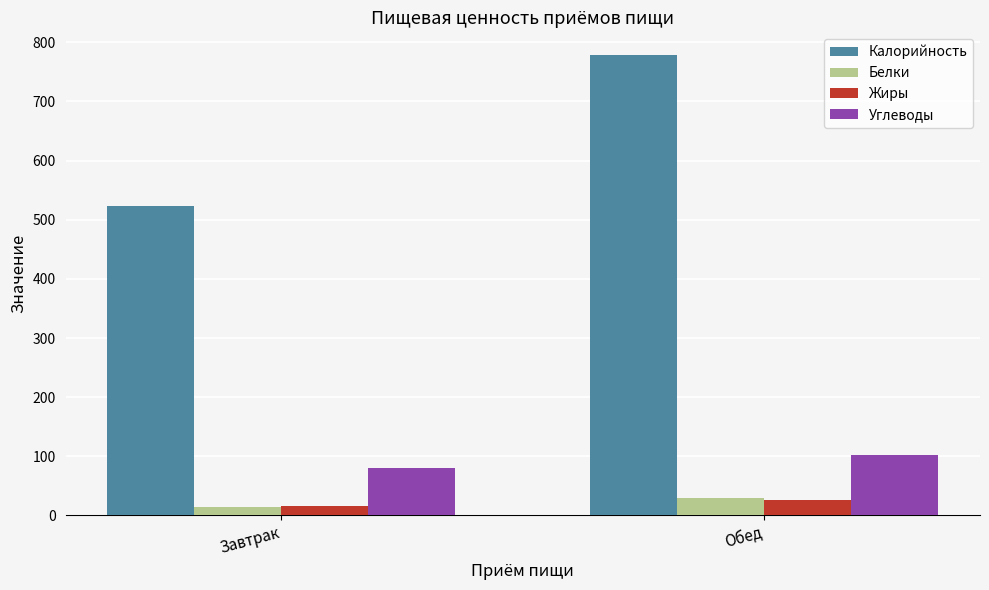

What is the difference between the Калорийность values at Обед and Завтрак?

254.2